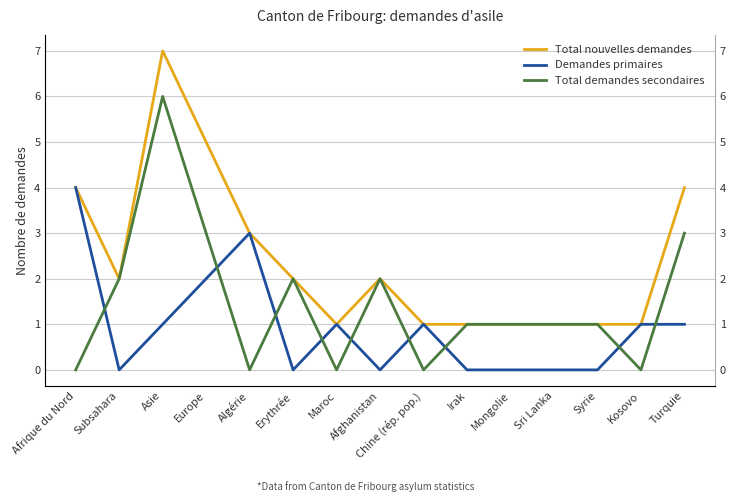

At which category does Demandes primaires reach its first local peak?

Algérie